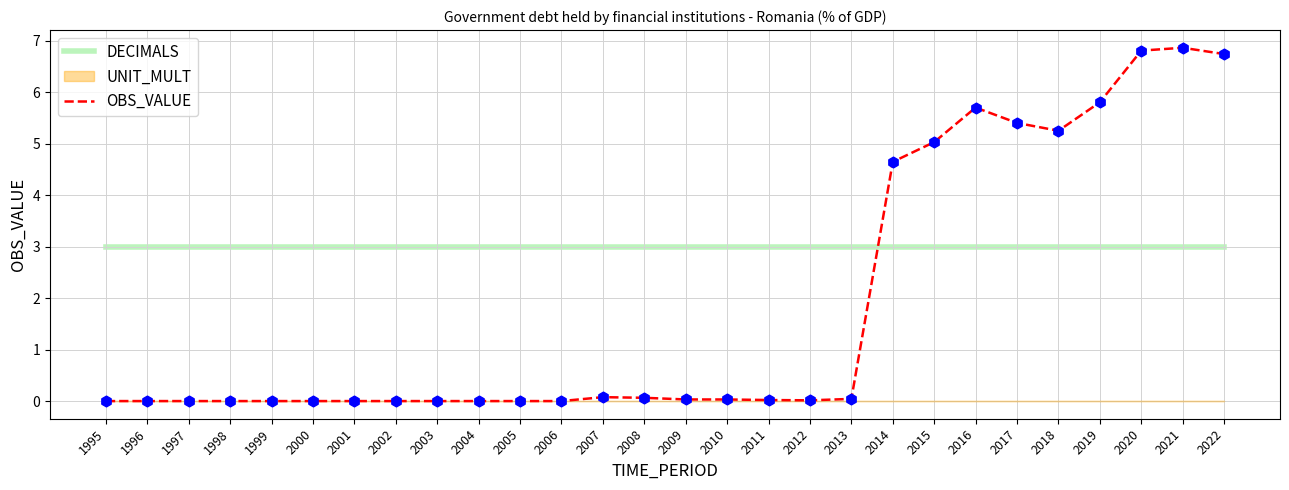

What is the total value across all series at 2009?

3.0